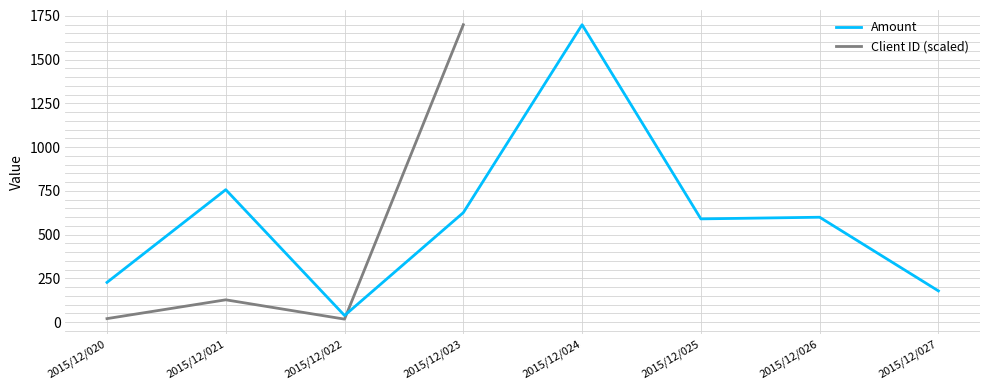

What is the difference between the maximum and minimum values in the Amount series?

1661.5